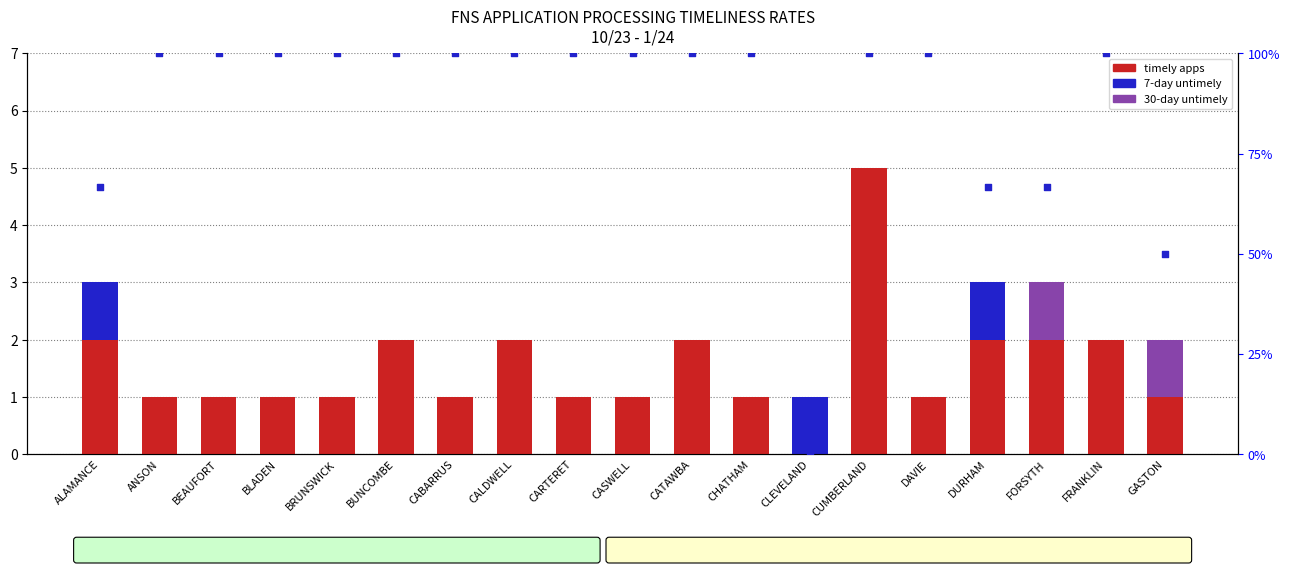

Which series has the widest spread of Y values?

timely apps